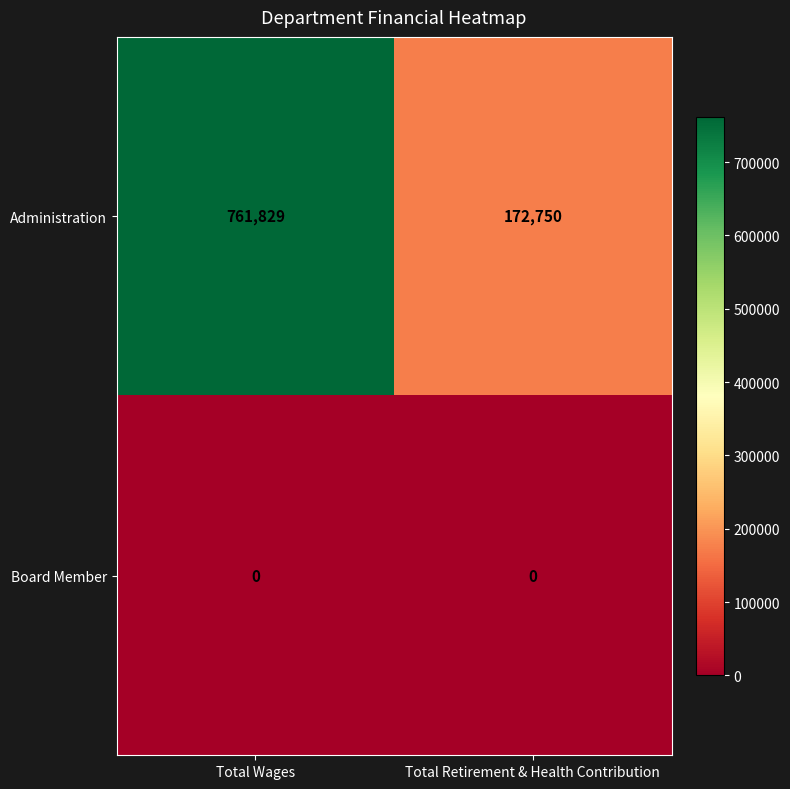

List the series in order of their peak value, highest first.

Administration, Board Member